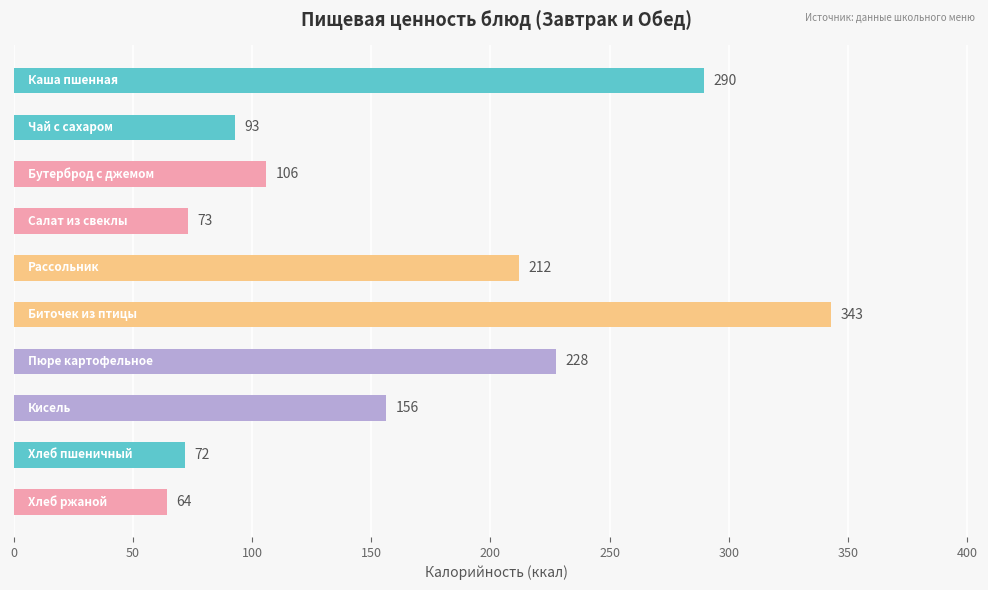

What is the minimum value shown in the chart?

64.2